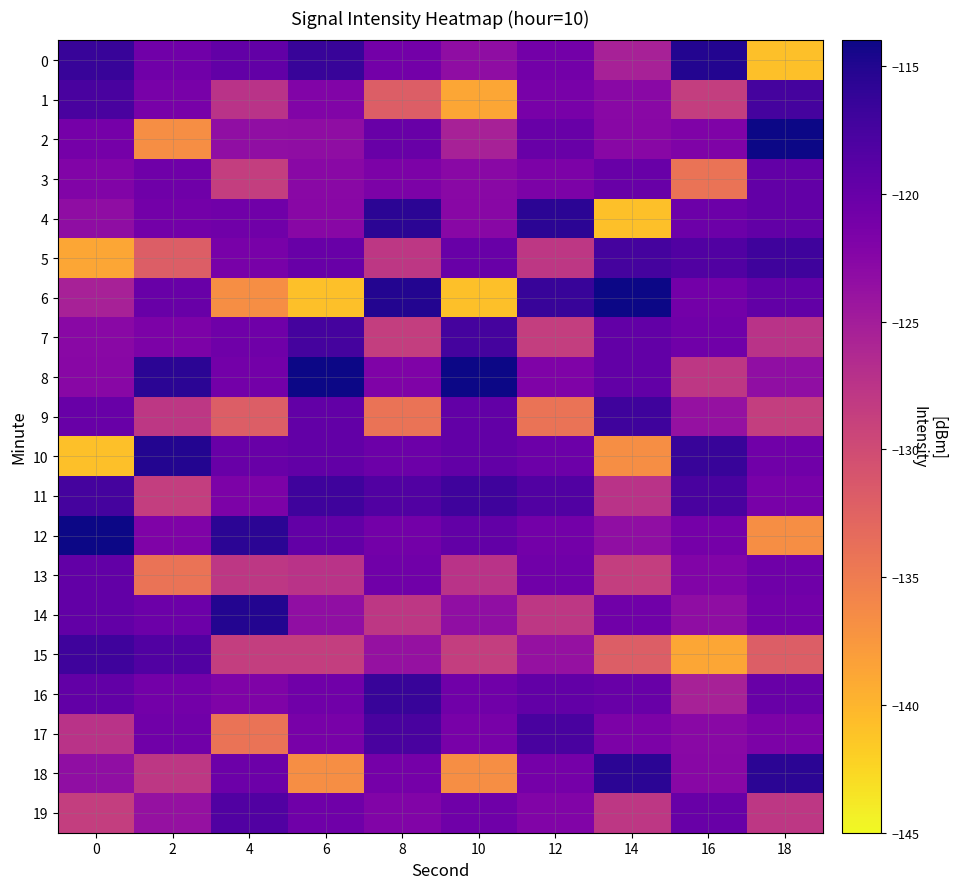

Rank the series at 4 from highest to lowest value.

14, 12, 19, 0, 10, 18, 7, 4, 8, 5, 11, 16, 2, 1, 13, 15, 3, 9, 17, 6